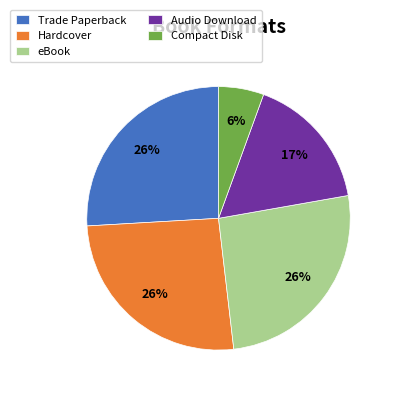

True or false: Trade Paperback accounts for 26% of the total.

True